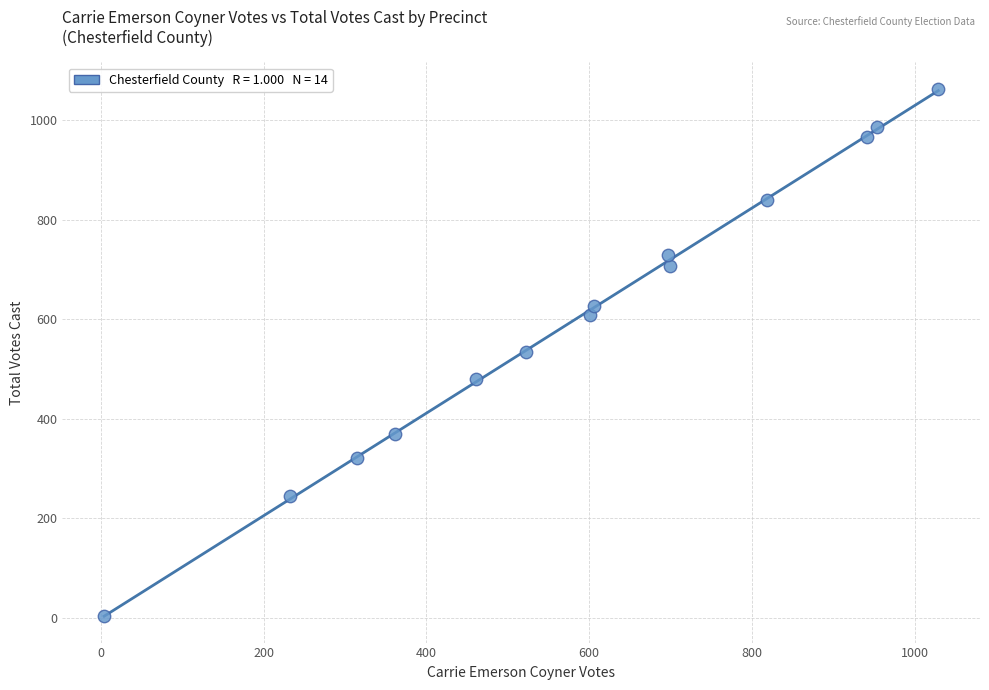

What is the range of Y values (max minus min)?

1059